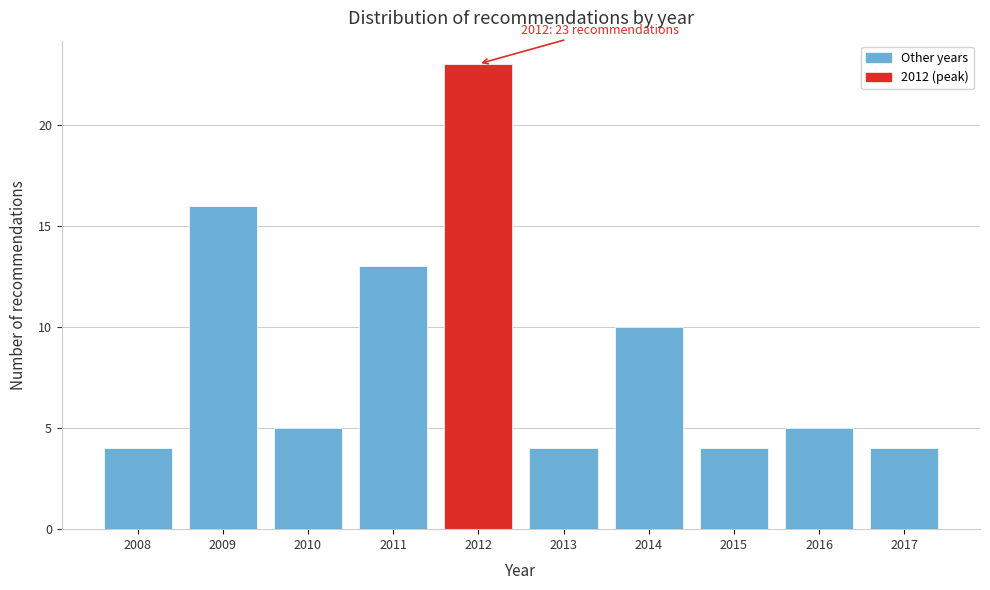

Reading left to right, transcribe all the data shown in this chart.

4	16	5	13	23	4	10	4	5	4